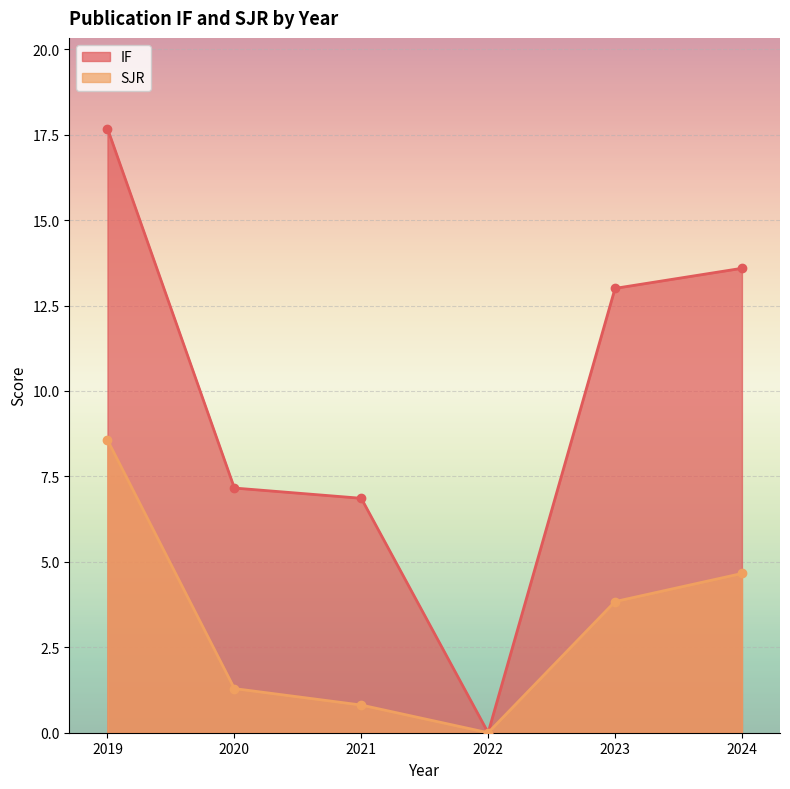

True or false: SJR has a value of 3.9 at 2022.

False